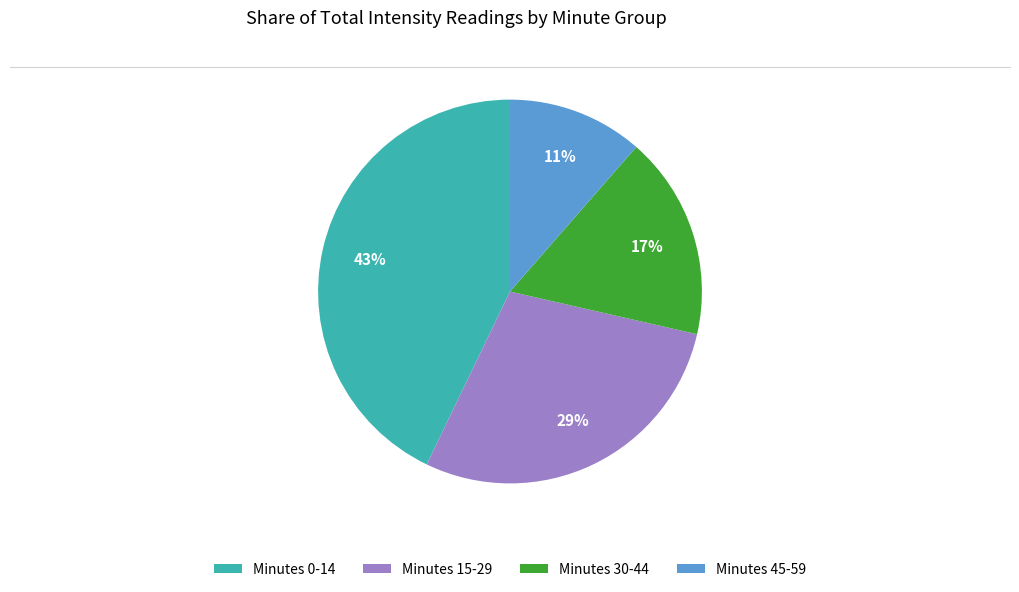

The Minutes 45-59 slice represents 22% of the pie. True or false?

False